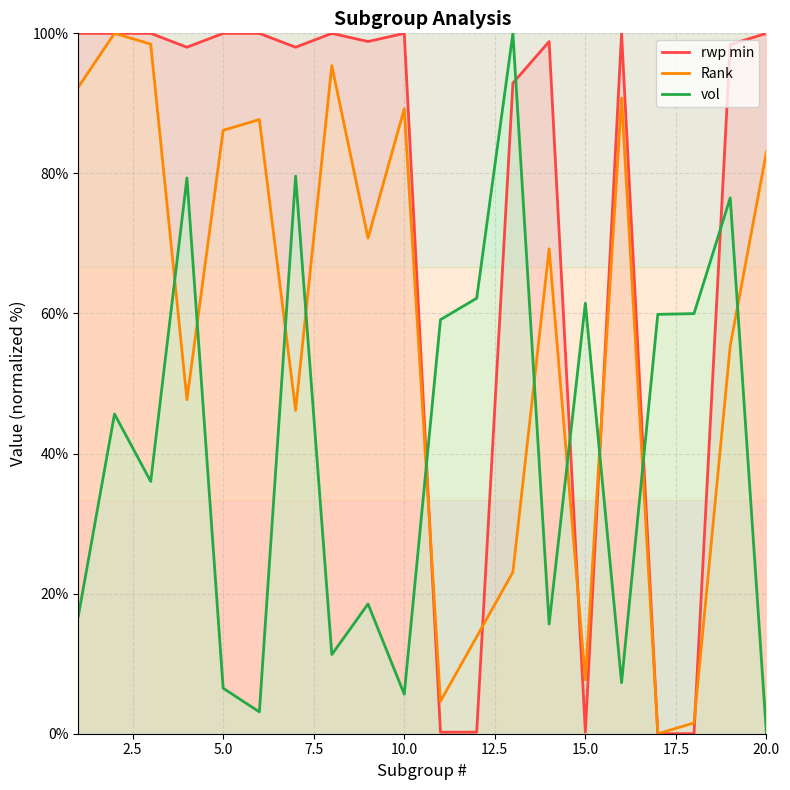

After their last crossing, which series has the higher values: vol or rwp min?

rwp min